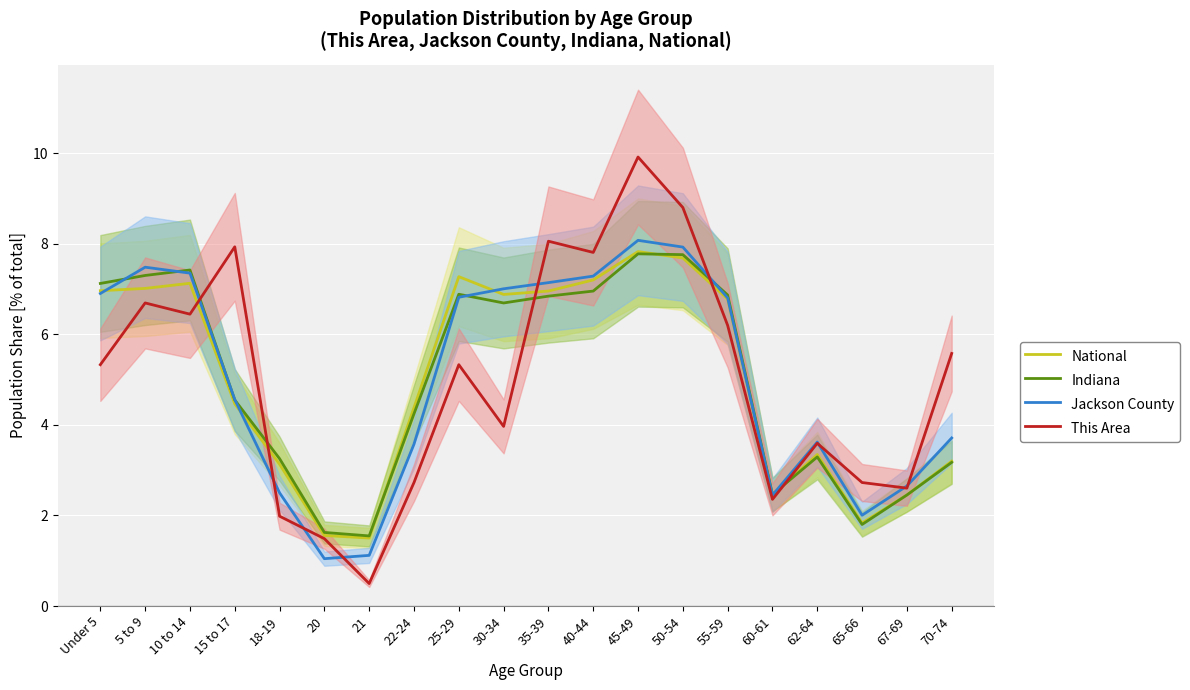

At which category does National reach its first local valley?

21